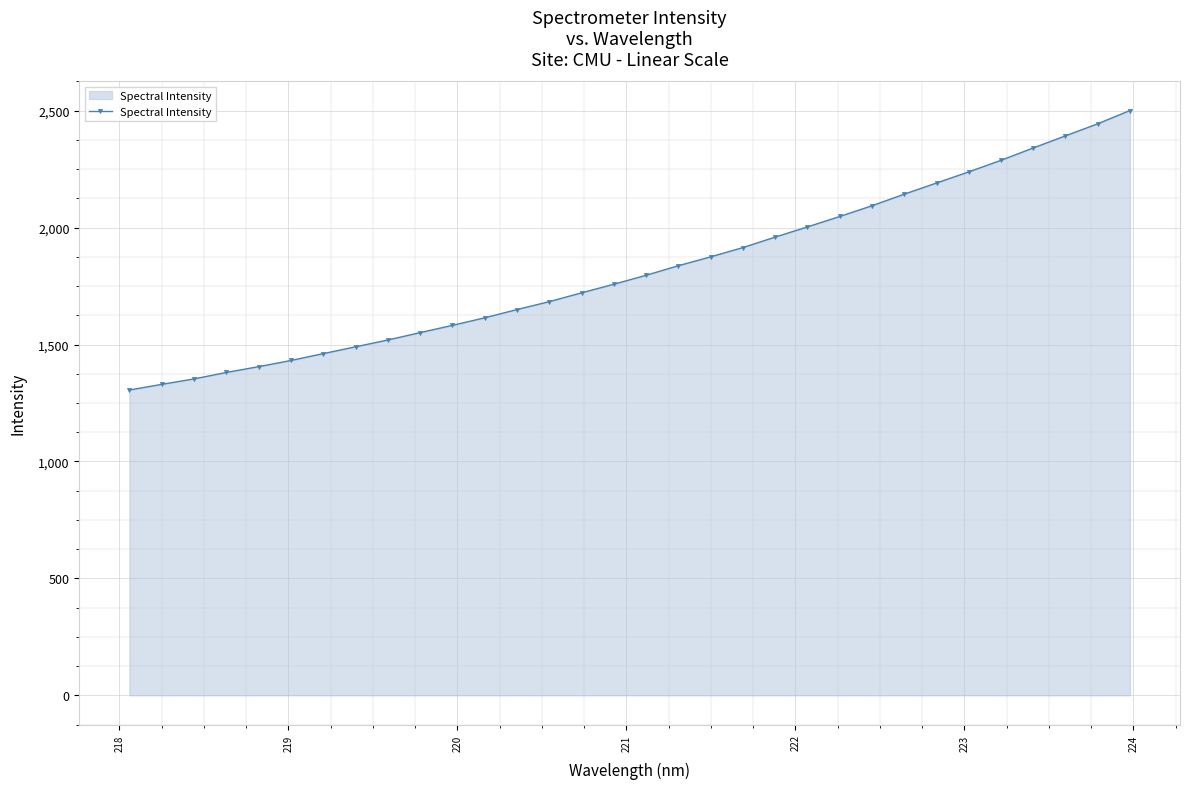

What is the average value?

1822.0